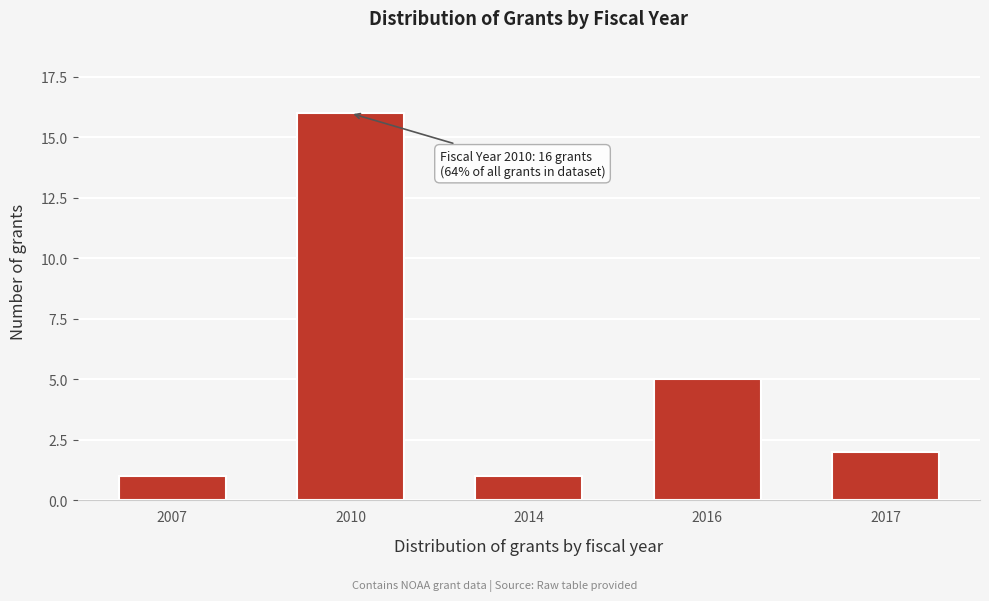

Reading right to left, what are all the values shown in this chart?

2	5	1	16	1